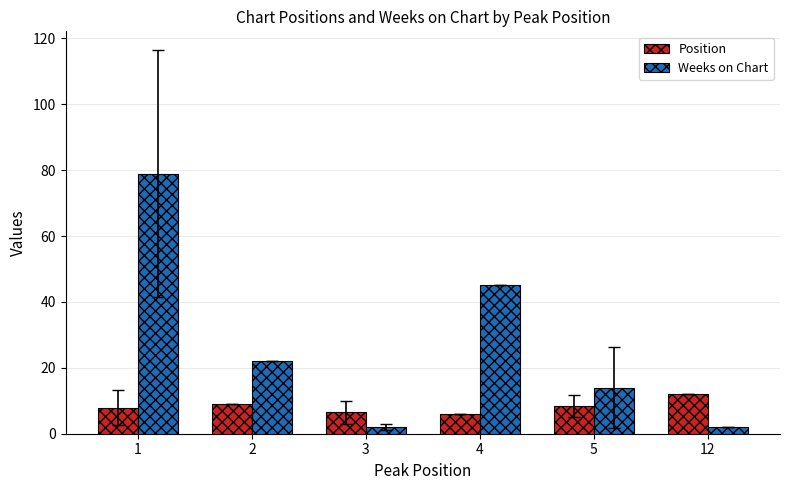

What is the greatest value displayed?

78.9